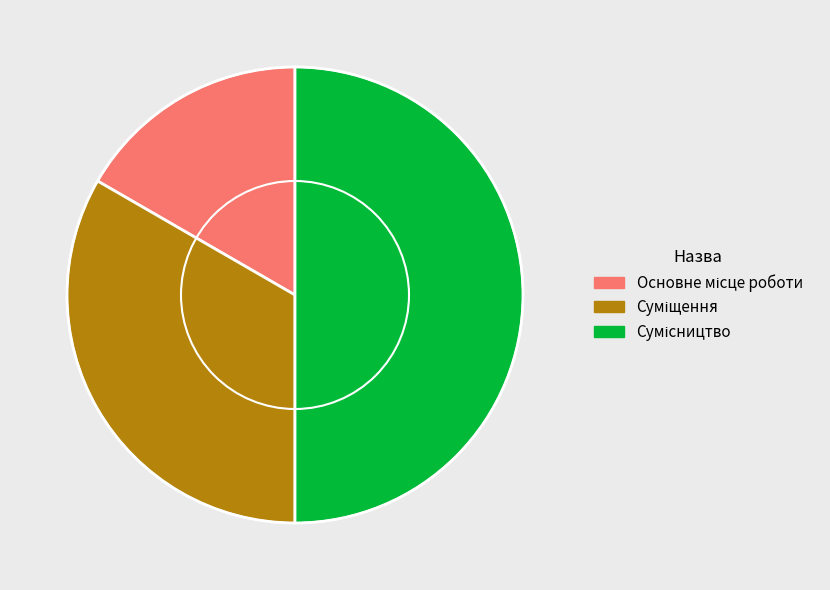

Which category has the biggest portion of the pie?

Сумісництво